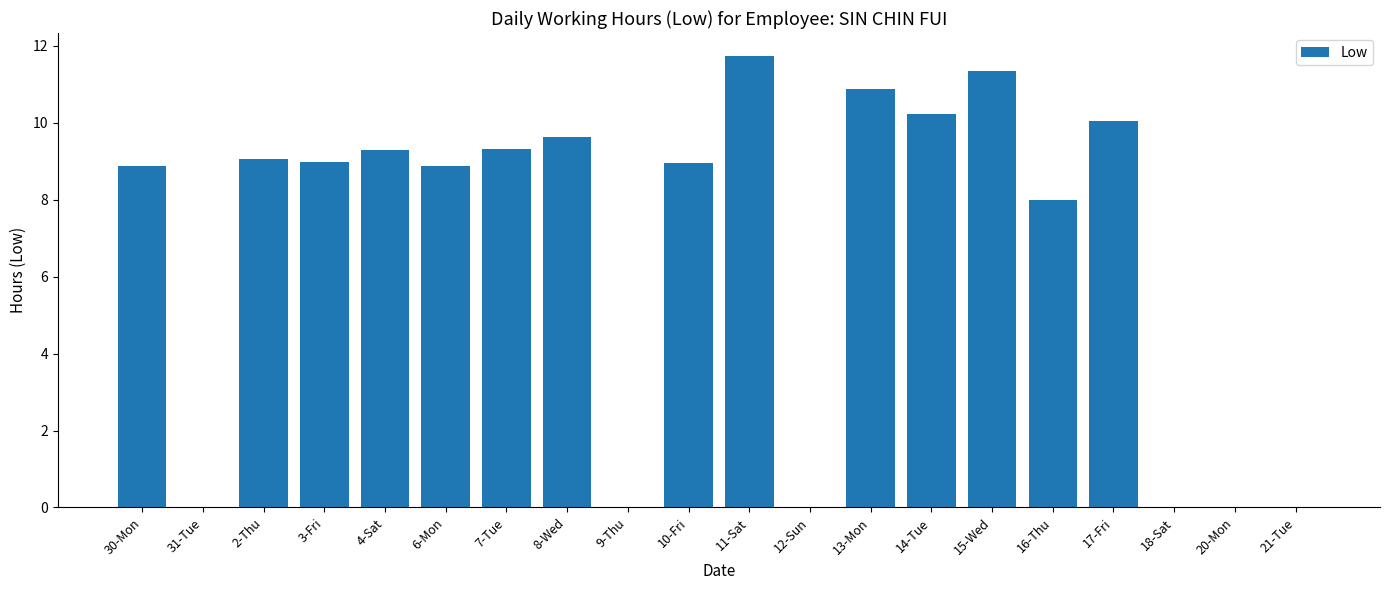

How many data points does each series have?

20